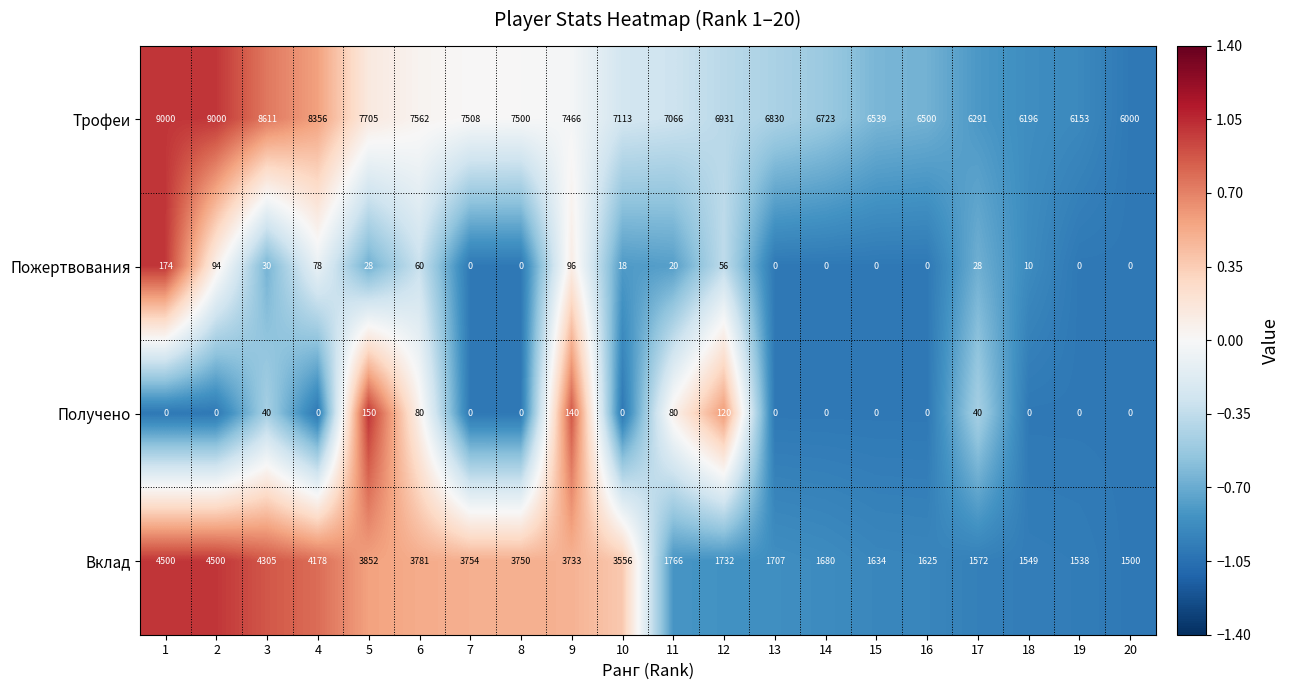

The value of Пожертвования at 7 is 0. True or false?

True